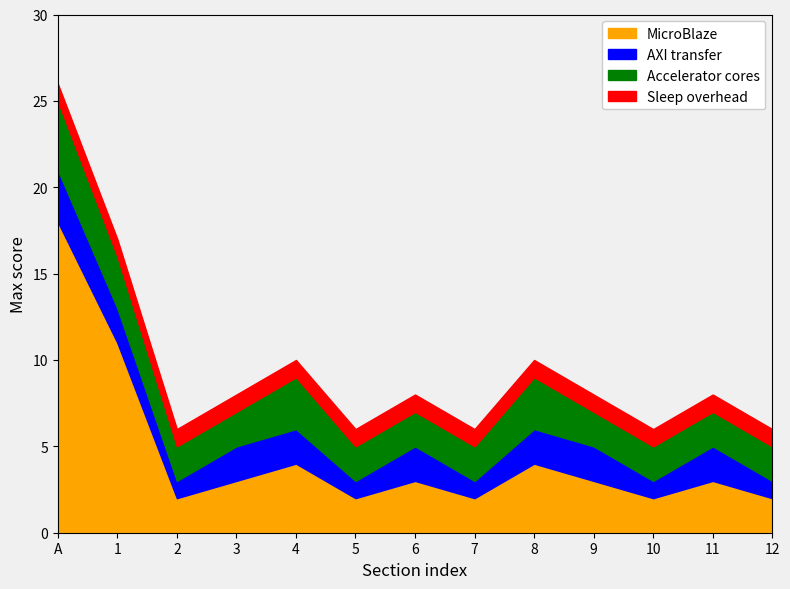

At 3, list the series in order from smallest to largest.

Sleep overhead, AXI transfer, Accelerator cores, MicroBlaze